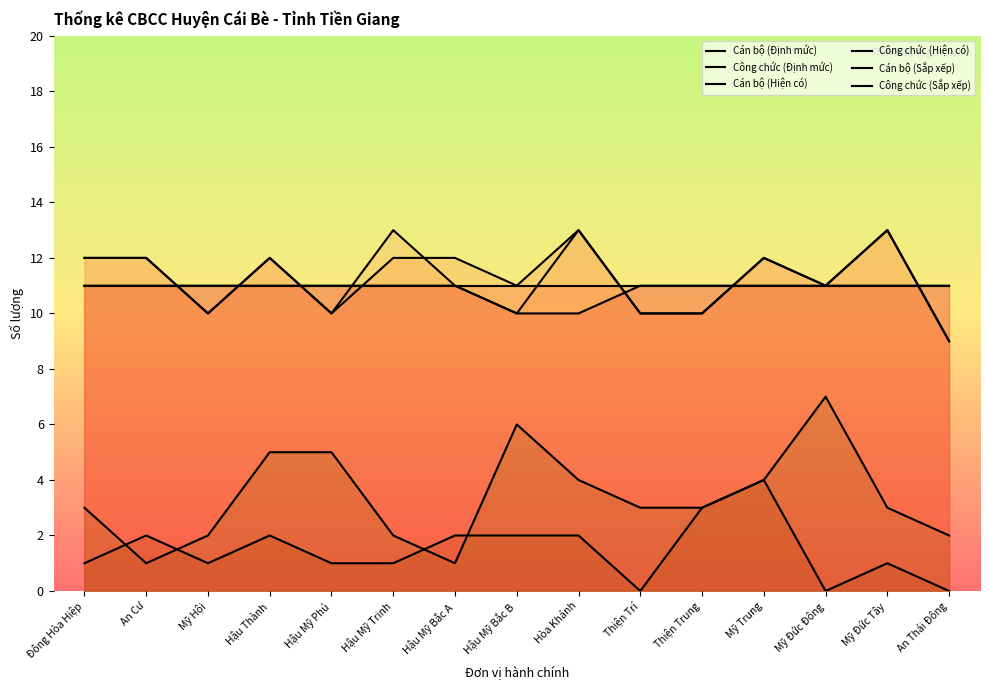

What is the approximate value of Cán bộ (Hiện có) at Hậu Mỹ Trinh?

11